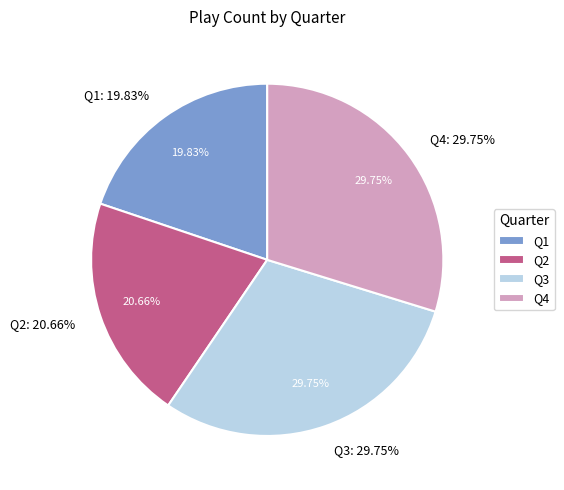

To the nearest percent, what portion does Q4 represent?

30%